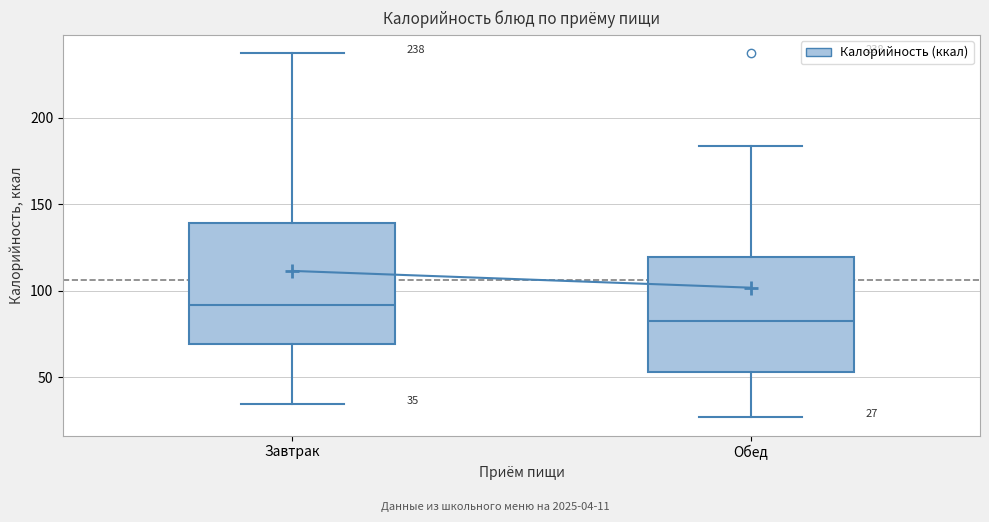

Which box's median line is the lowest?

Обед